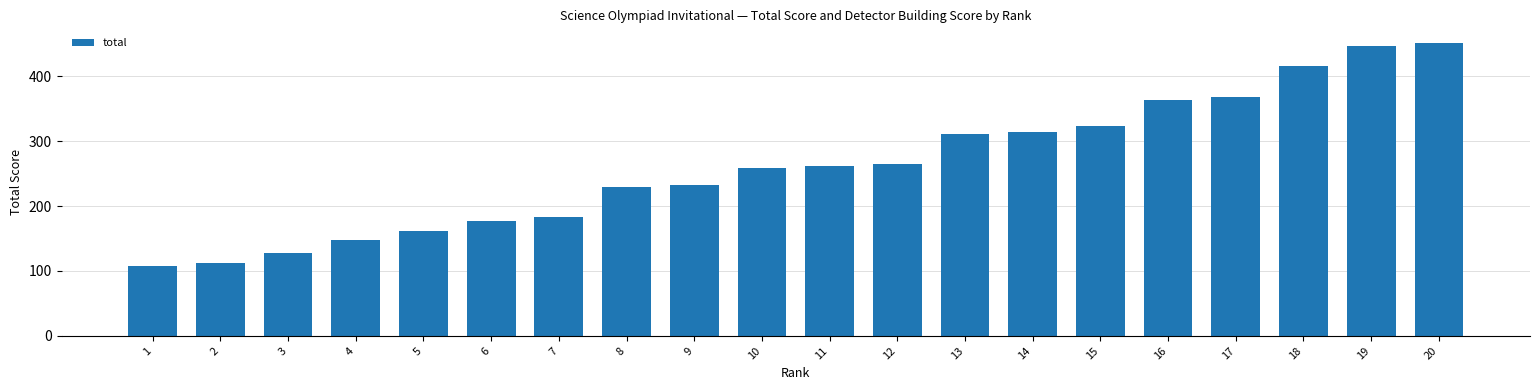

What is the difference between the values at 1 and 7?

75